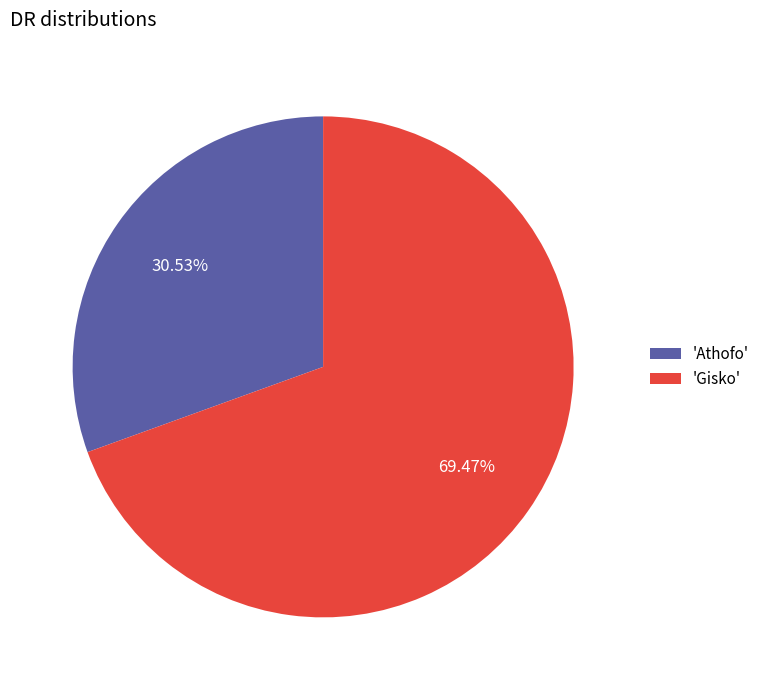

Is 'Gisko' the majority of the pie?

Yes